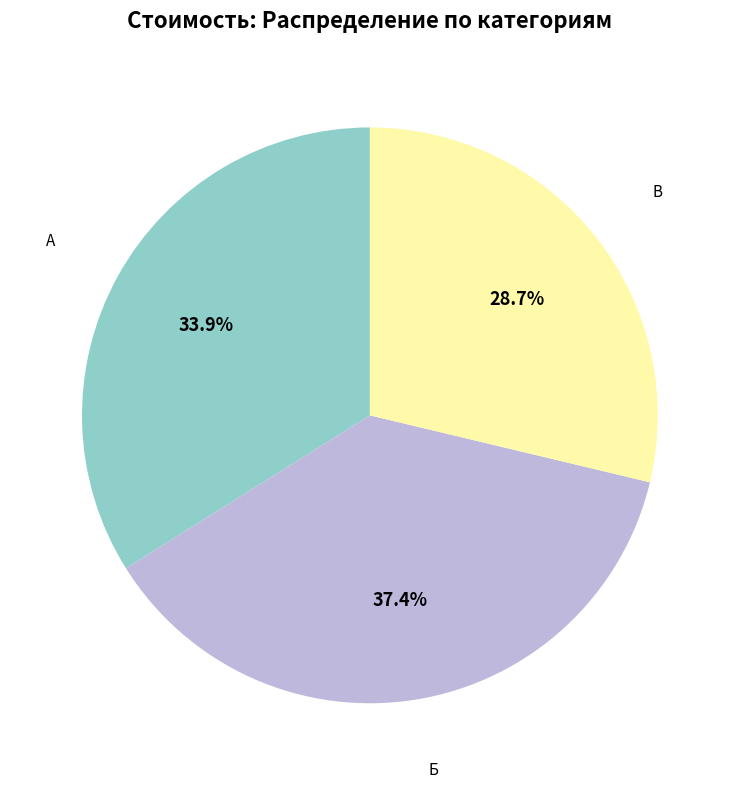

What is the ratio of the value at А to the value at Б?

0.9